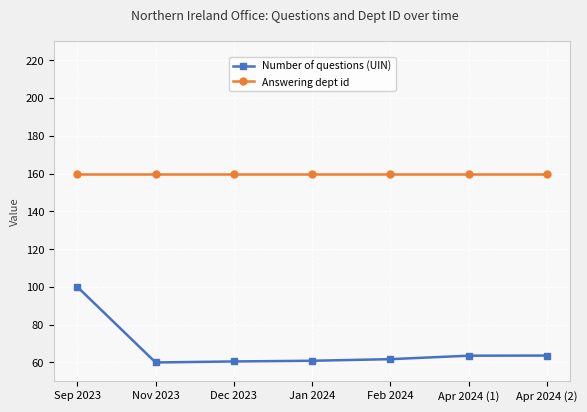

True or false: Answering dept id and Number of questions (UIN) intersect in this chart.

False